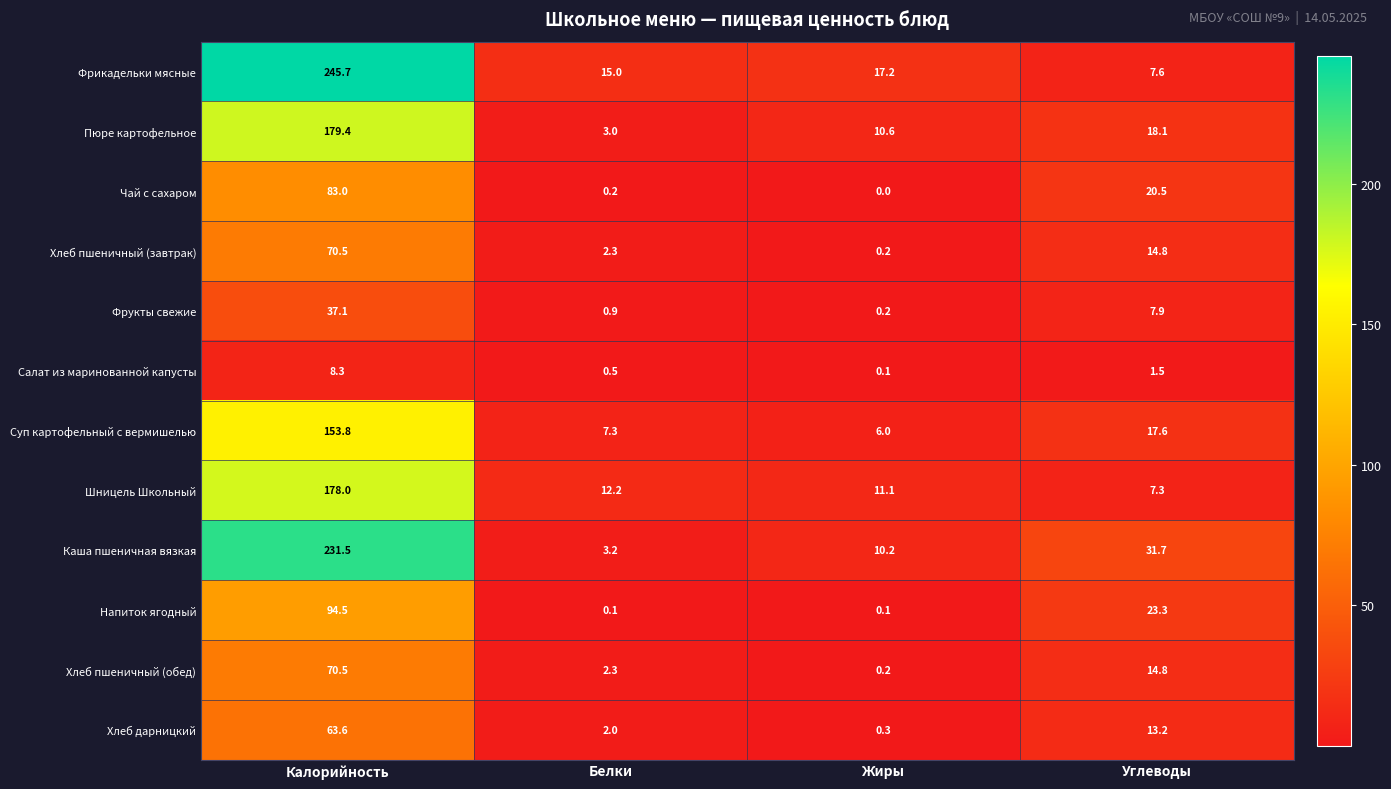

What is the spread (max minus min) of values at Калорийность?

237.4